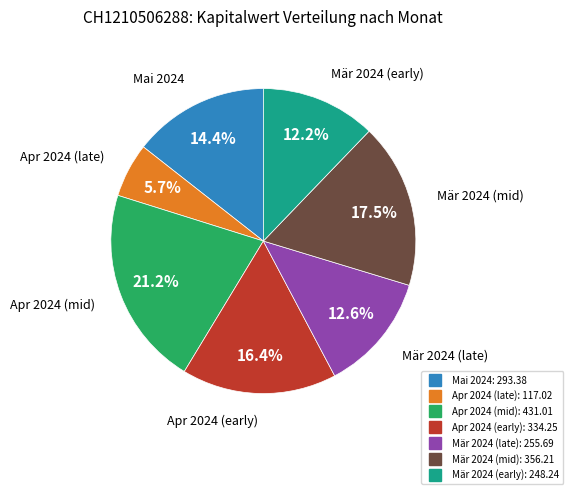

Is there any slice that represents more than half of the pie?

No